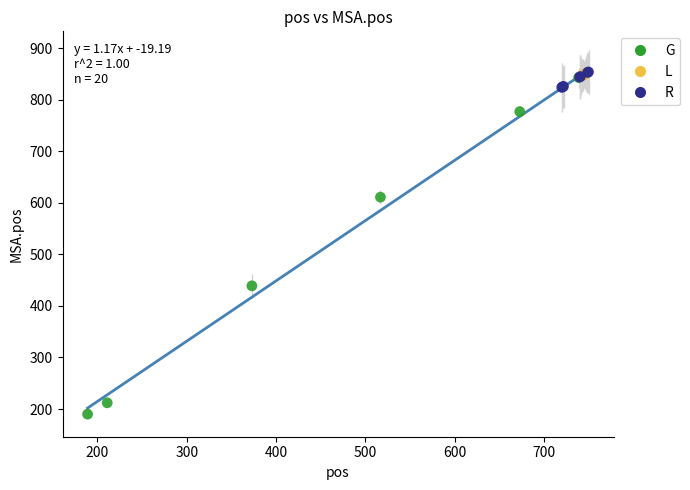

Which series has the largest Y range (max minus min)?

G